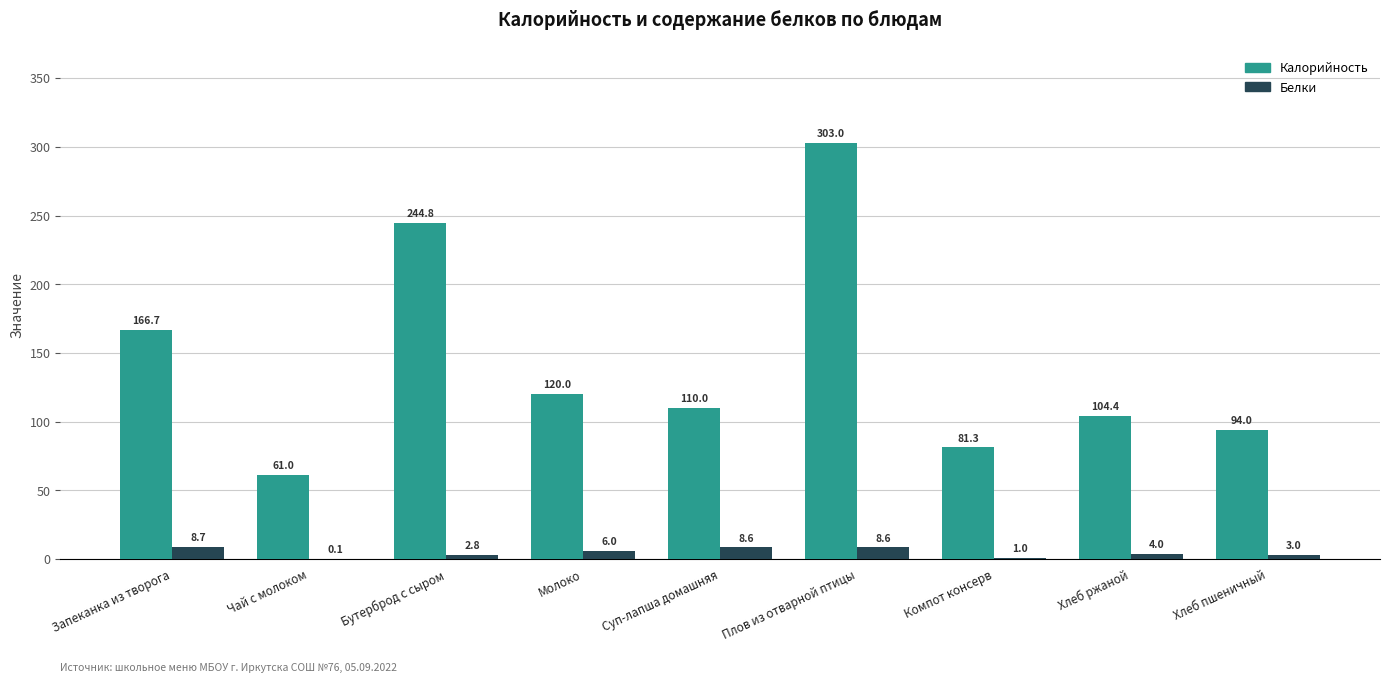

What is the approximate value of Калорийность at Хлеб пшеничный?

94.0